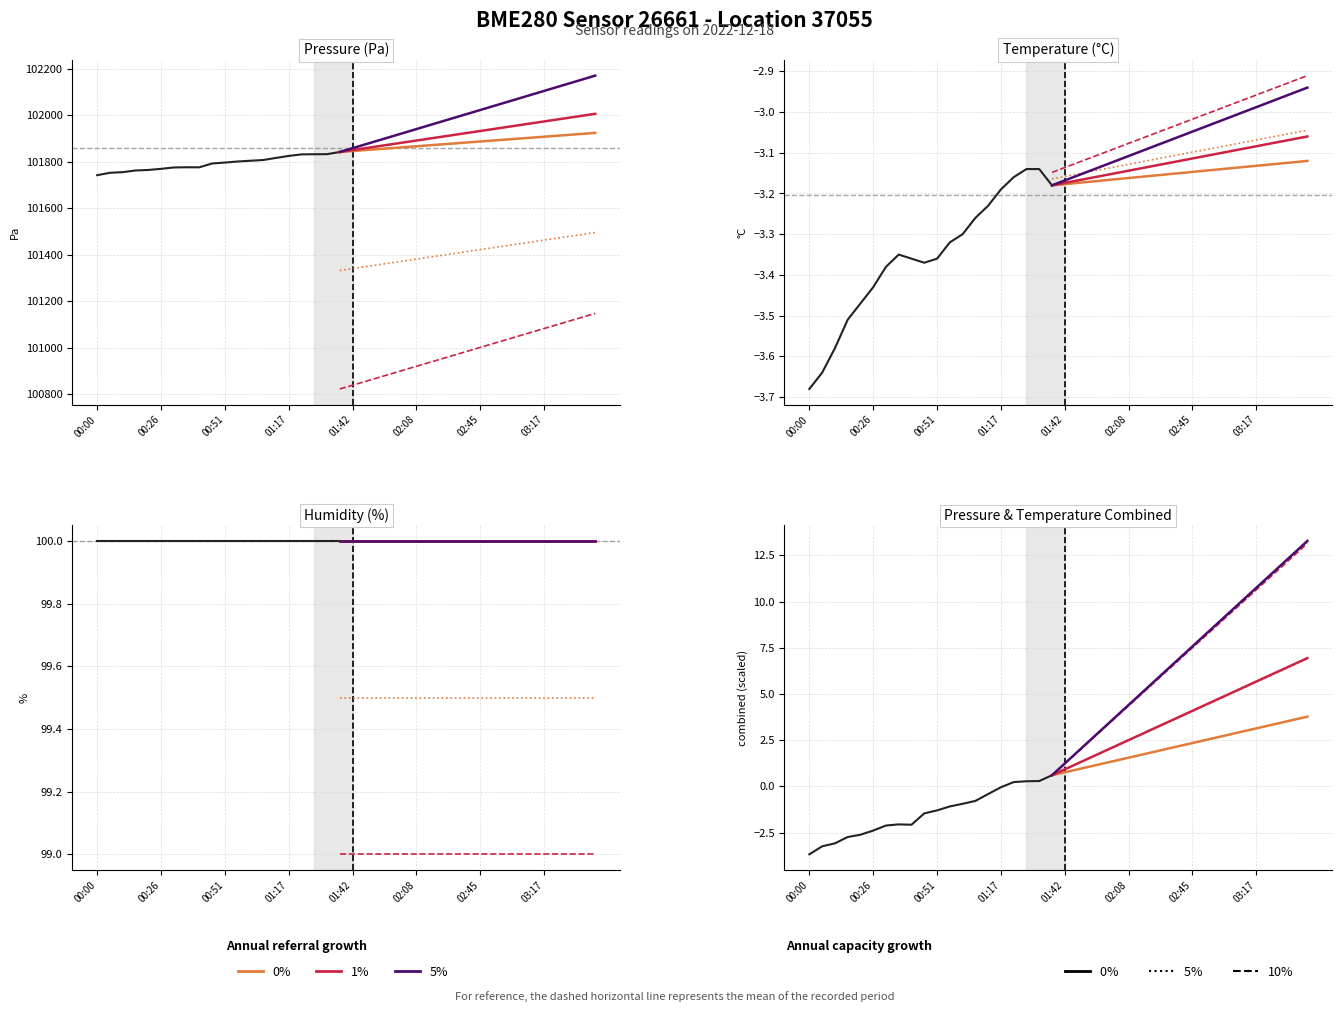

The pressure series shows 101824.8 at 01:17. True or false?

True